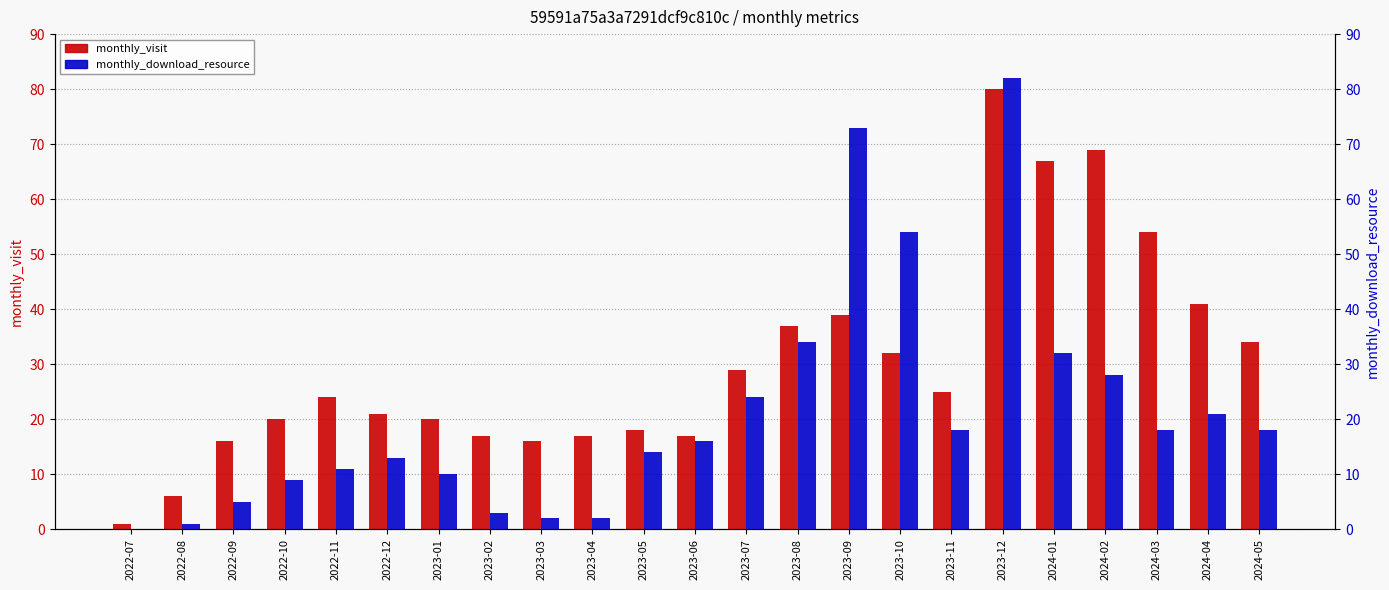

Reading left to right, transcribe all the data shown in this chart.

monthly_visit: 2022-07=1	2022-08=6	2022-09=16	2022-10=20	2022-11=24	2022-12=21	2023-01=20	2023-02=17	2023-03=16	2023-04=17	2023-05=18	2023-06=17	2023-07=29	2023-08=37	2023-09=39	2023-10=32	2023-11=25	2023-12=80	2024-01=67	2024-02=69	2024-03=54	2024-04=41	2024-05=34
monthly_download_resource: 2022-07=0	2022-08=1	2022-09=5	2022-10=9	2022-11=11	2022-12=13	2023-01=10	2023-02=3	2023-03=2	2023-04=2	2023-05=14	2023-06=16	2023-07=24	2023-08=34	2023-09=73	2023-10=54	2023-11=18	2023-12=82	2024-01=32	2024-02=28	2024-03=18	2024-04=21	2024-05=18